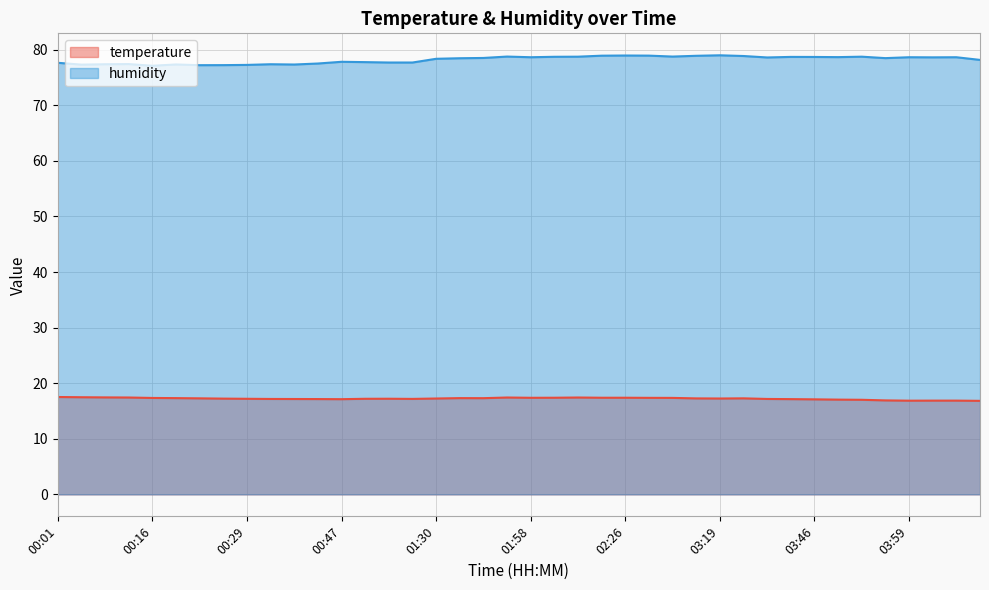

What is the highest value of the humidity series?

79.0